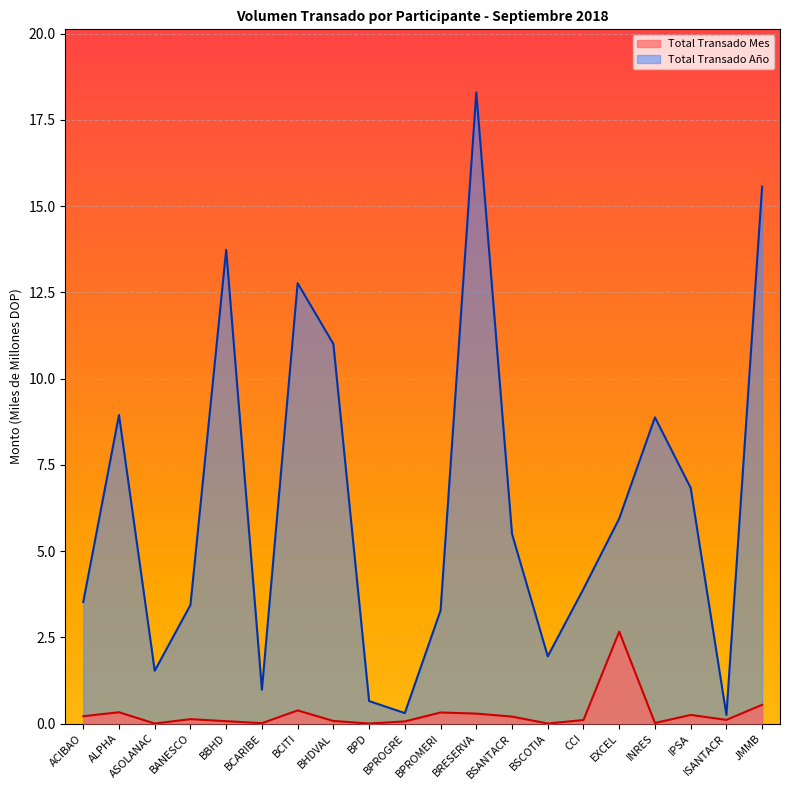

How many categories are shown in the chart?

20